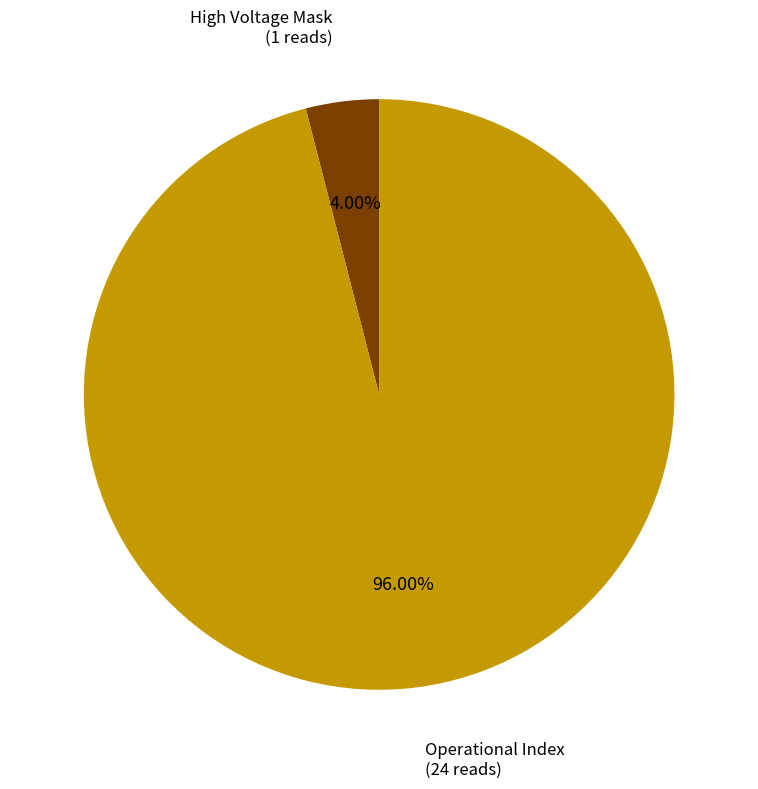

Rank the categories by value from lowest to highest.

High Voltage Mask, Operational Index